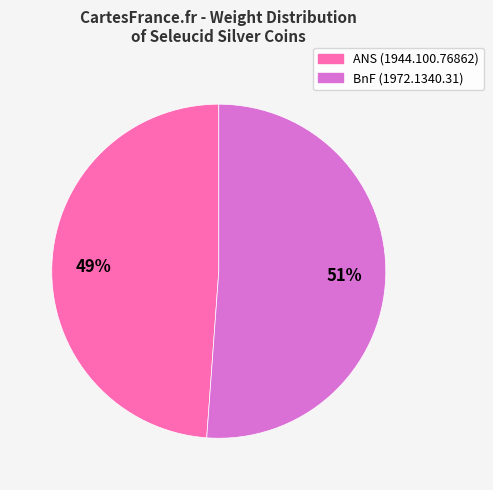

Is there any slice that represents more than half of the pie?

Yes